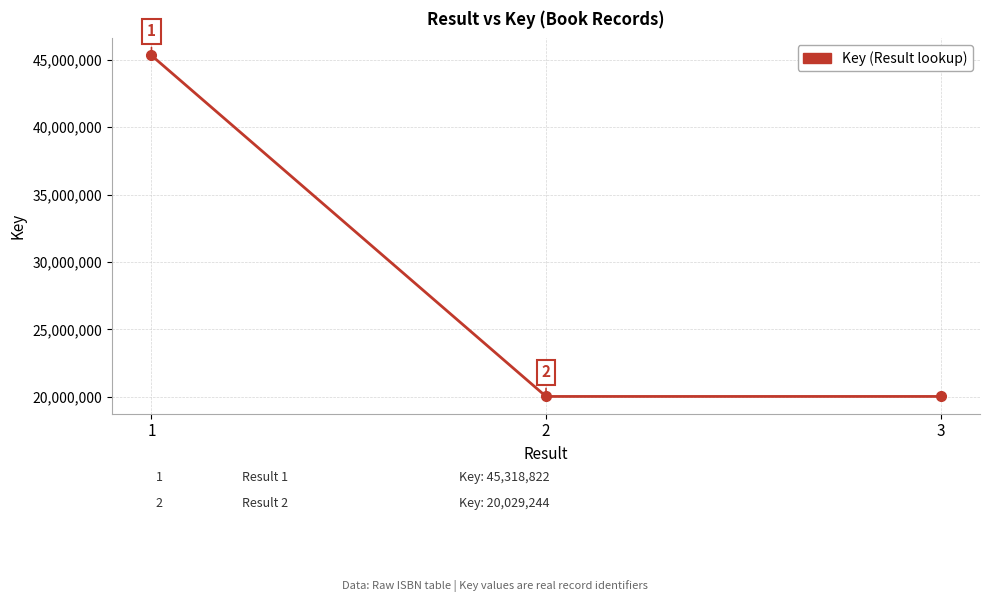

Reading left to right, transcribe all the data shown in this chart.

1=45318822	2=20029244	3=20029647